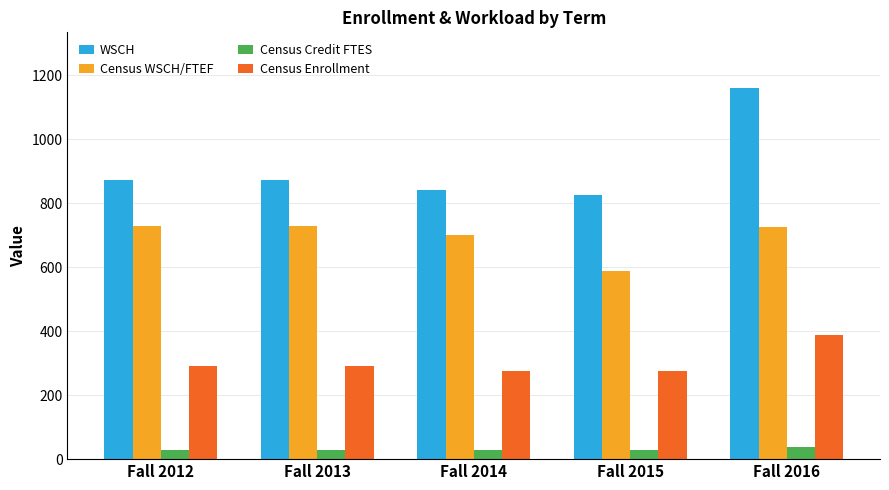

Which label corresponds to the largest value in the chart?

Fall 2016